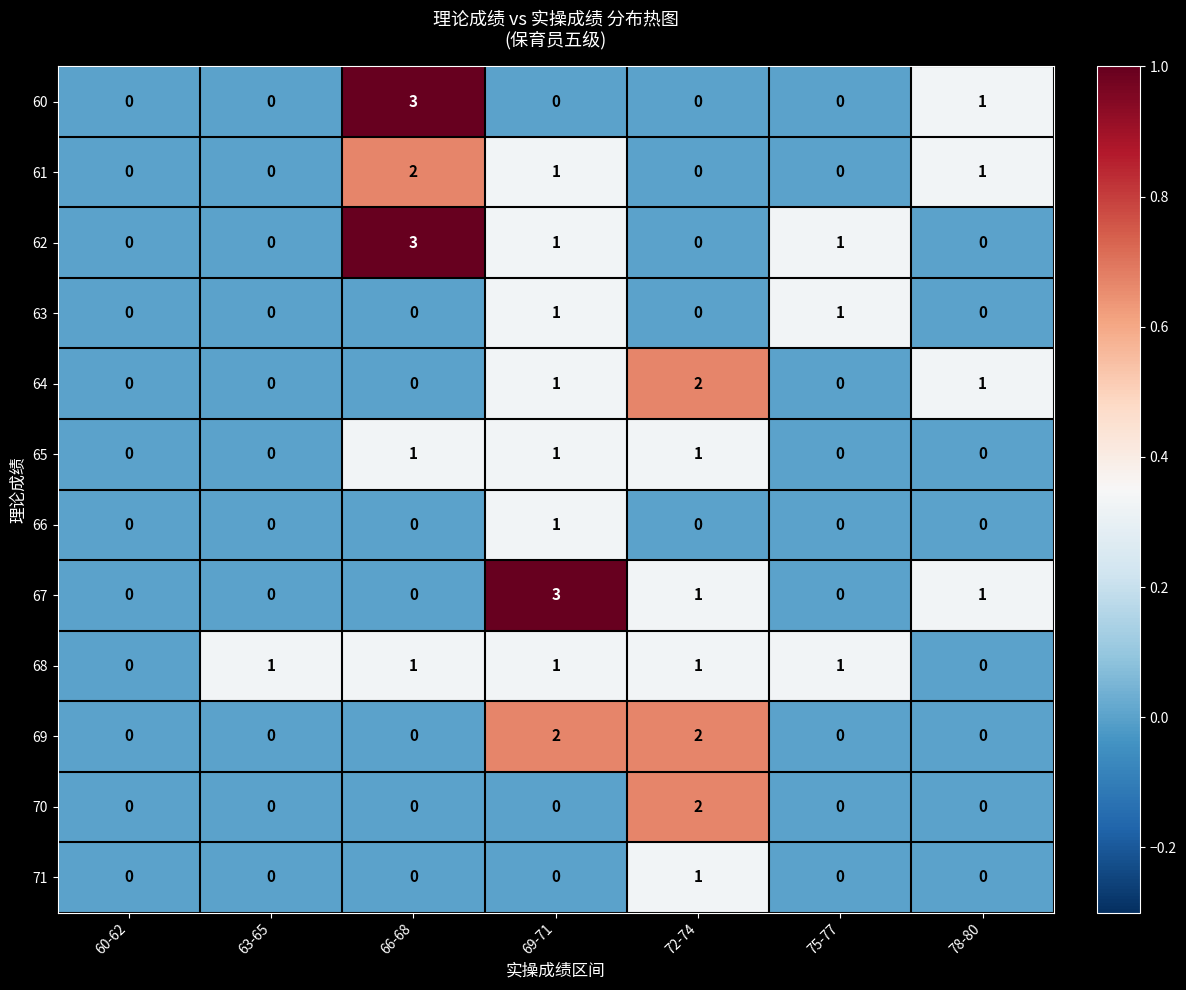

At which label does 61 reach its peak?

66-68